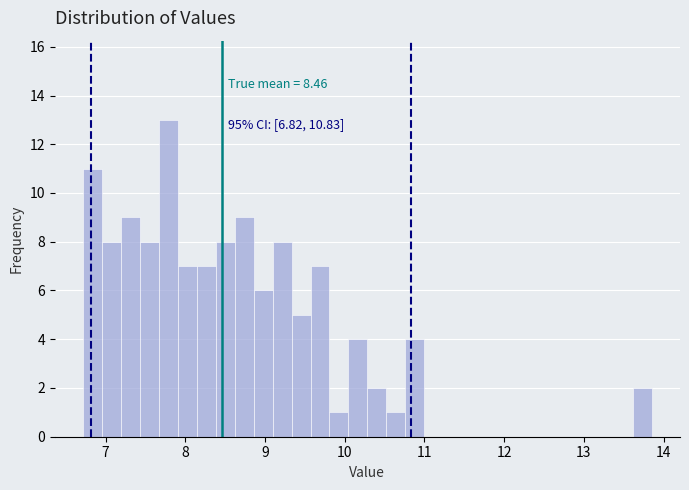

Around what value on the x-axis is the tallest bar? Give the approximate position of its centre, as read against the axis.

7.8